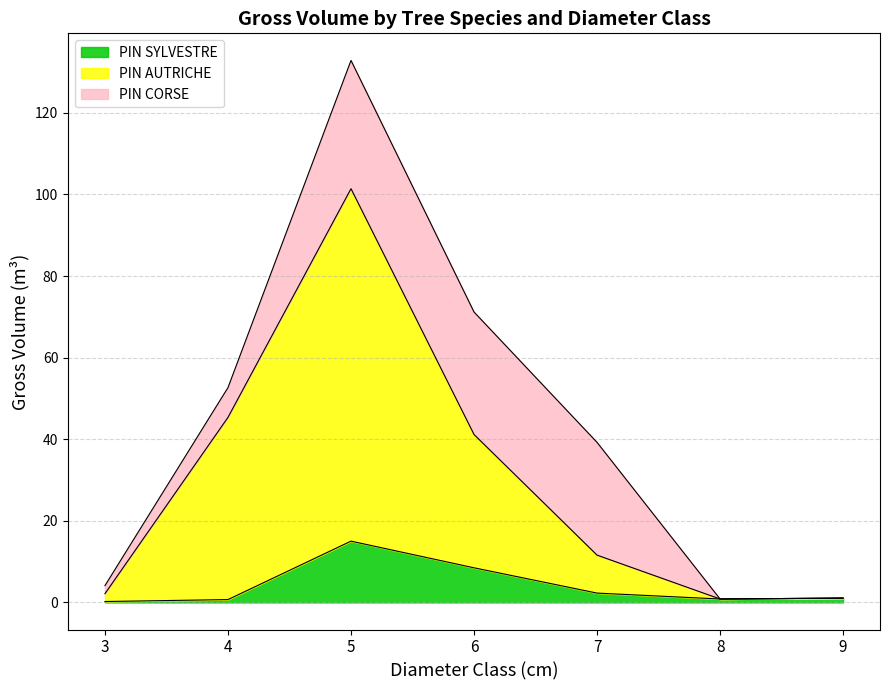

Is it true that PIN SYLVESTRE equals 8.5 at 6?

True